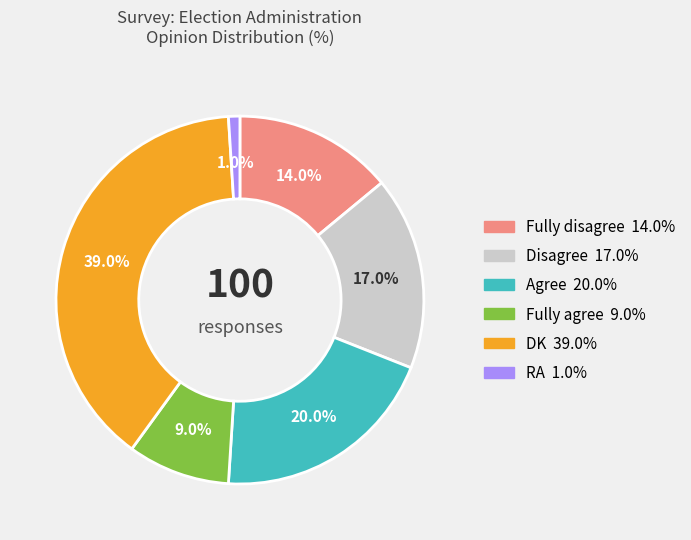

Approximately how many times larger is the value at Fully agree compared to Fully disagree?

0.6